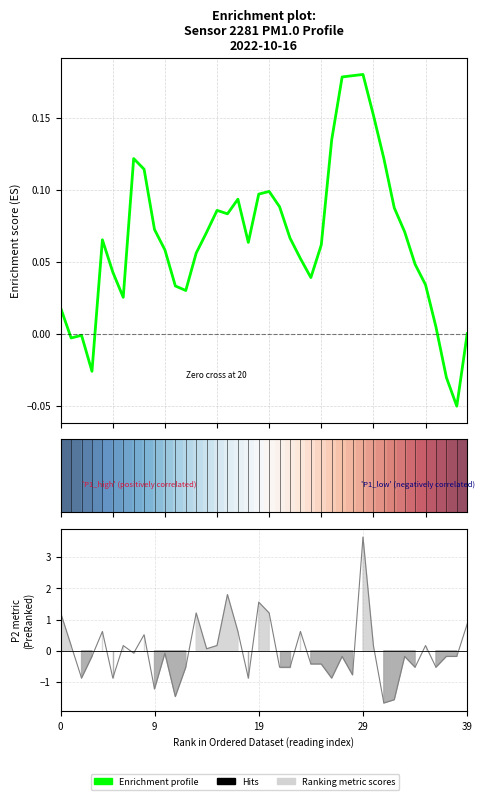

What is the difference between the maximum and minimum values?

5.3